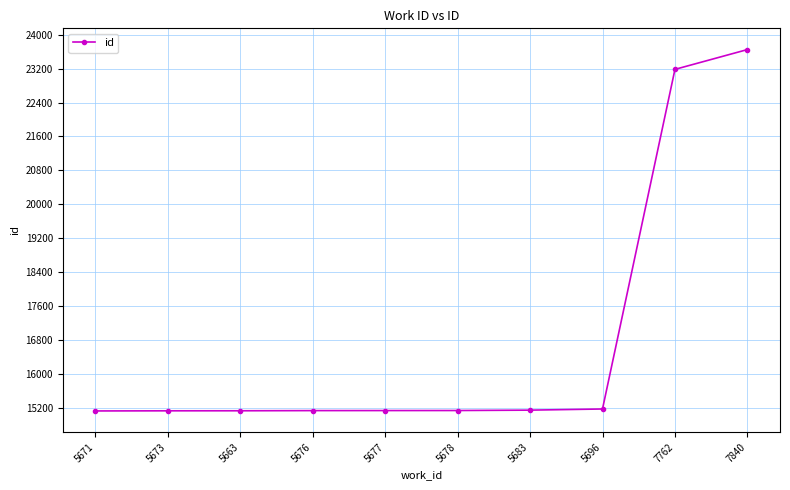

True or false: the data shows 23942 at 5671.

False